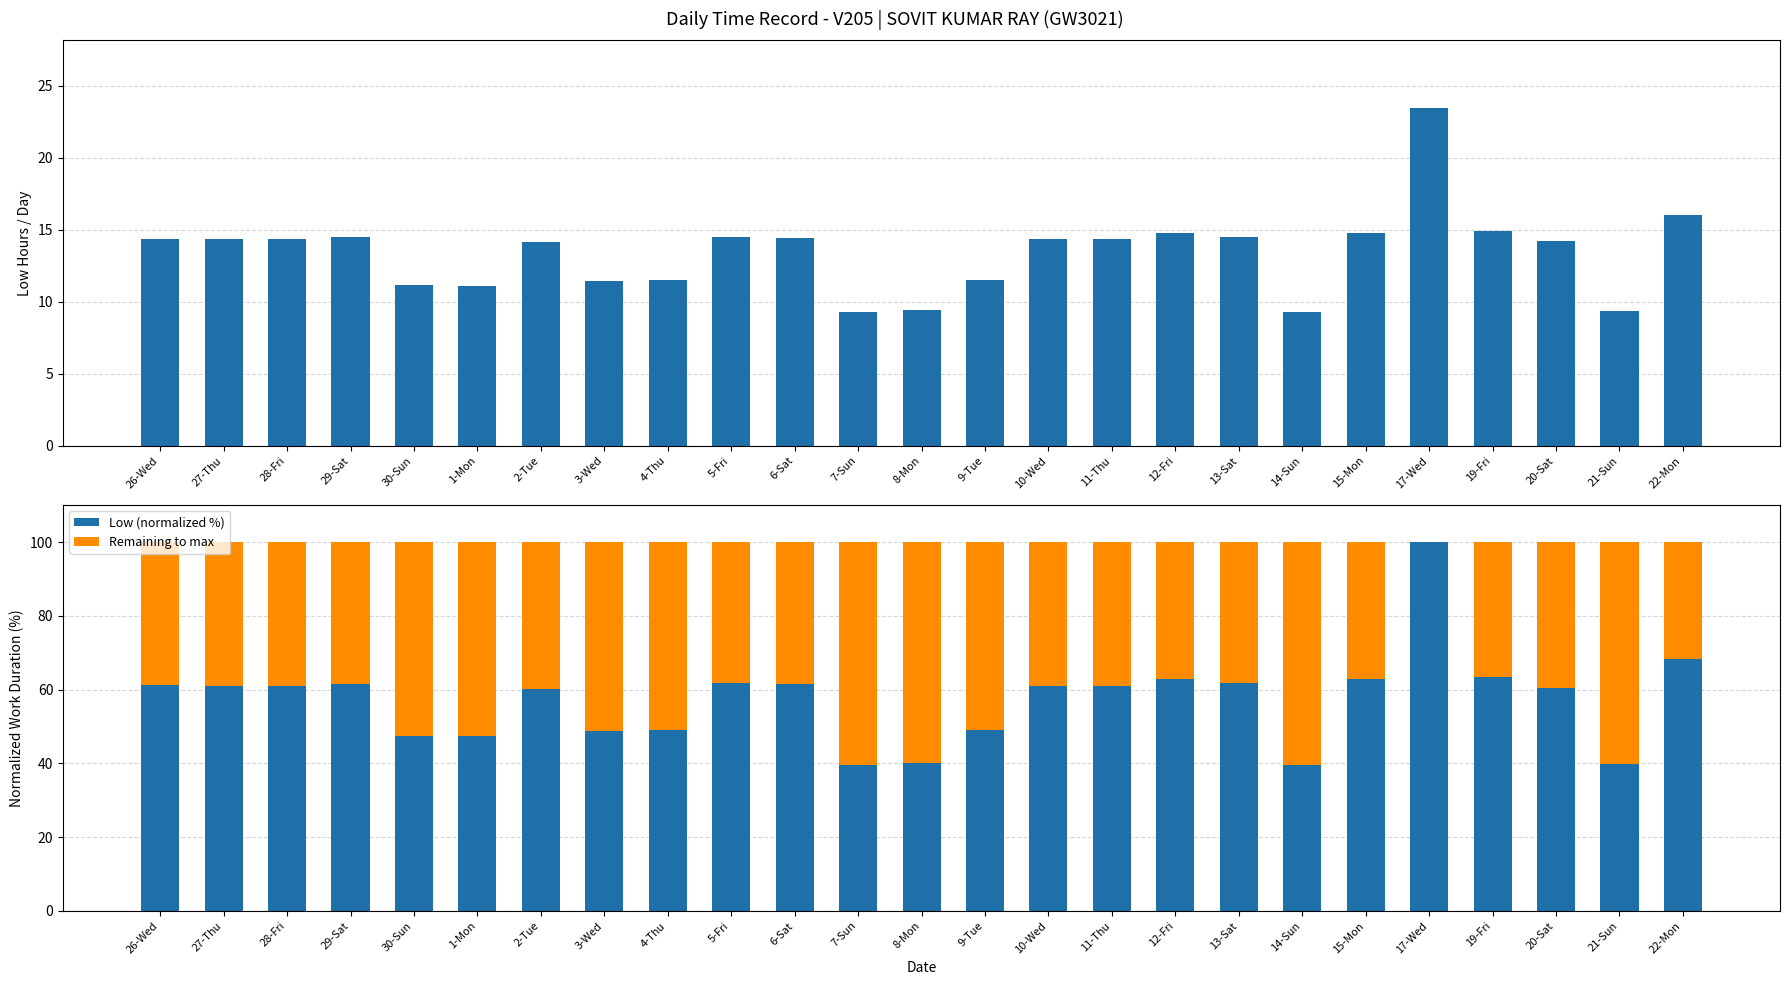

Which series has the largest range (max minus min)?

Low (normalized %)